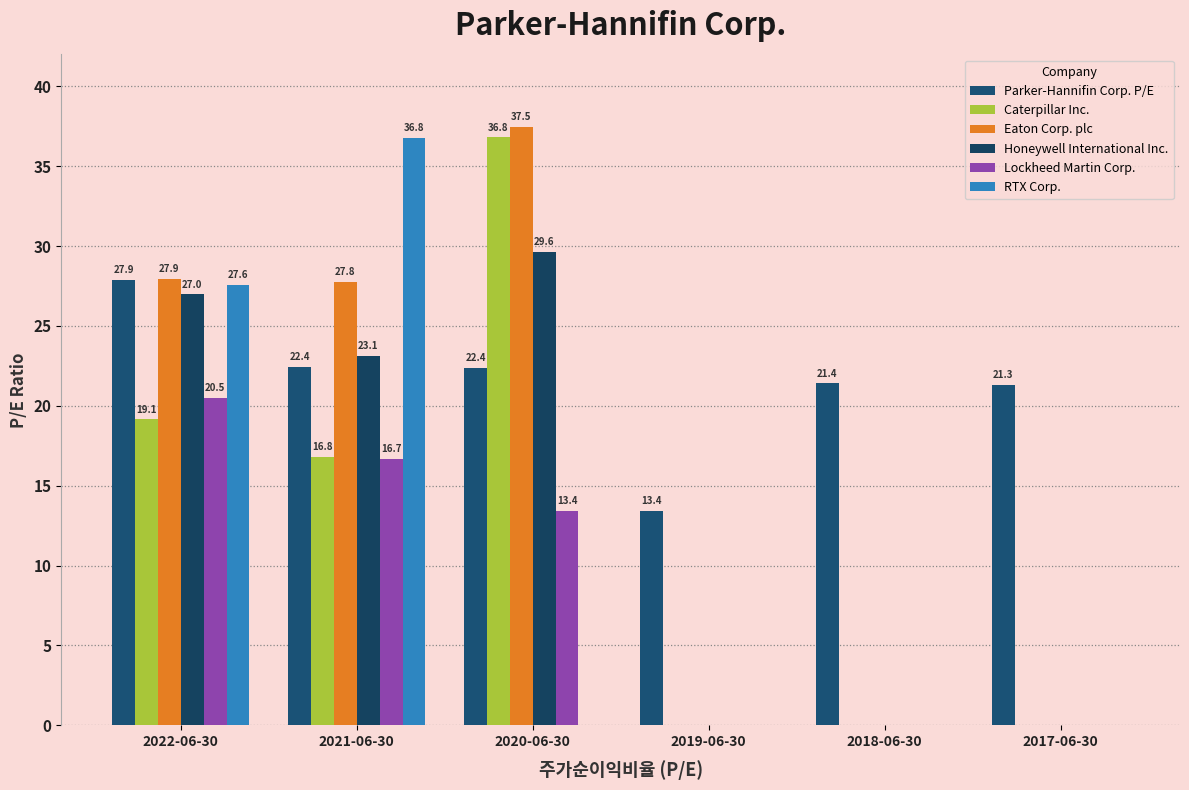

What is the total value across all series at 2017-06-30?

21.3